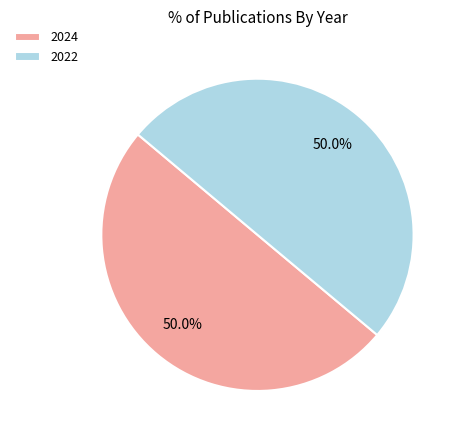

How many slices are in this pie chart?

2